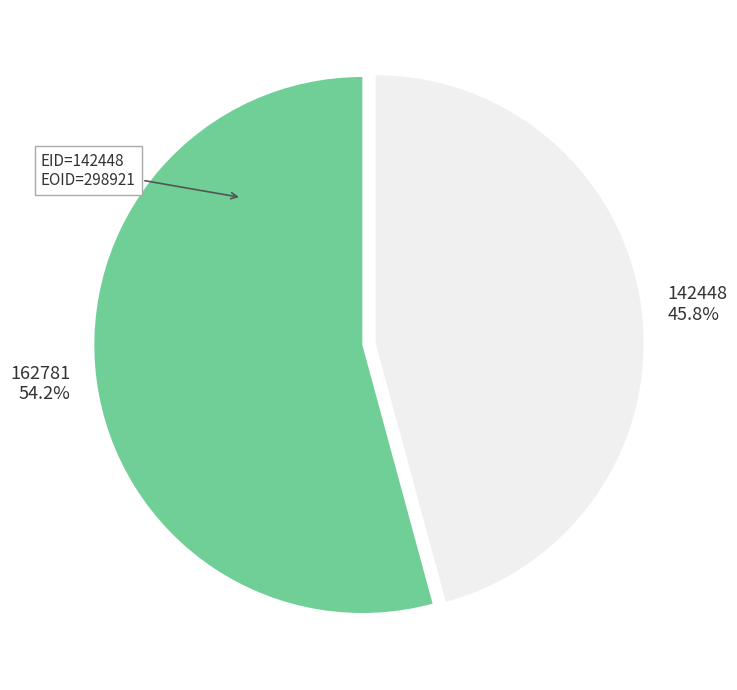

Combined, what portion of the pie is 142448 and 162781?

100.0%